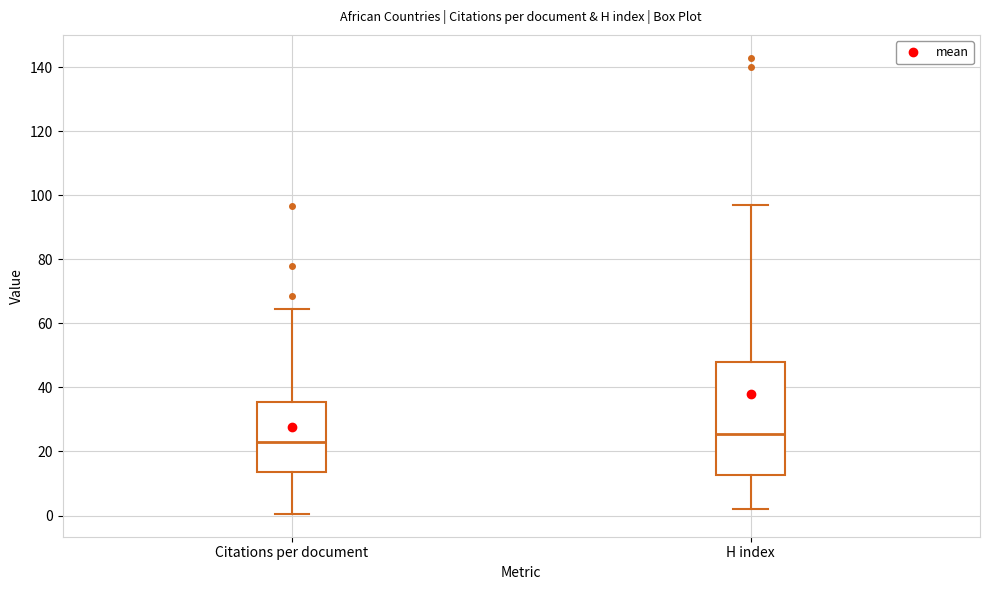

Where does the median line of the box for Citations per document sit on the y-axis? The values are not printed on the chart, so give them approximately, as read against the axis.

22